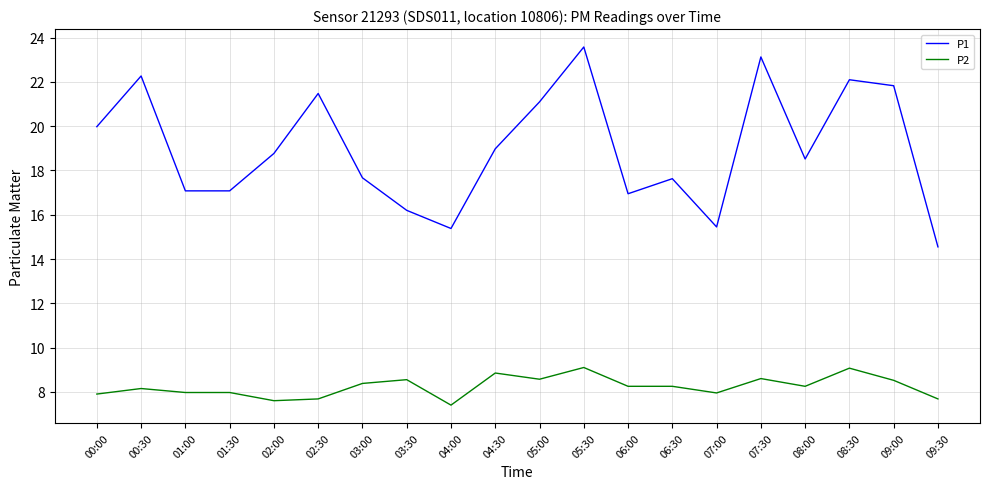

Rank the series by their maximum value, from lowest to highest.

P2, P1